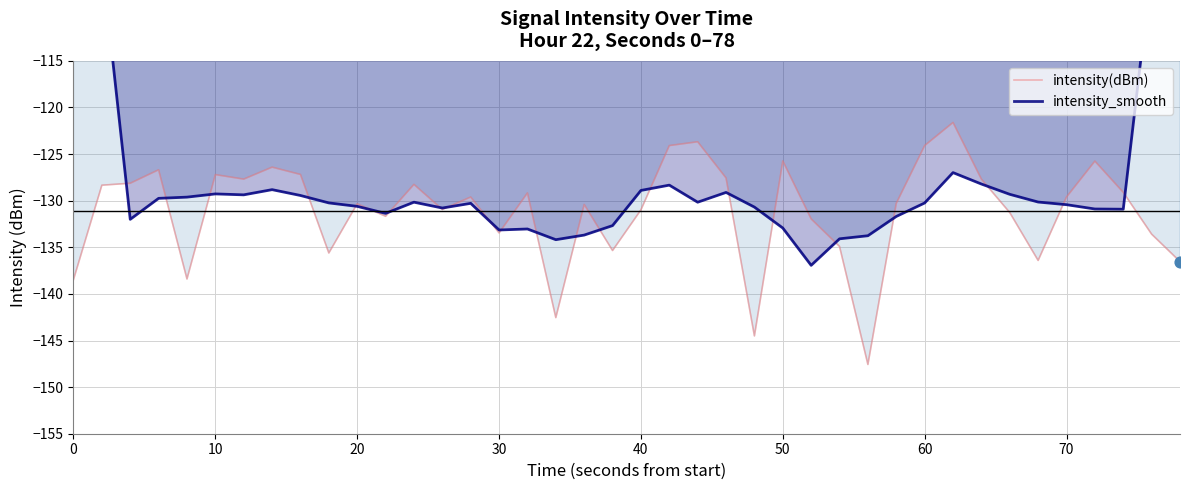

Which series has the largest total across all categories?

intensity_smooth